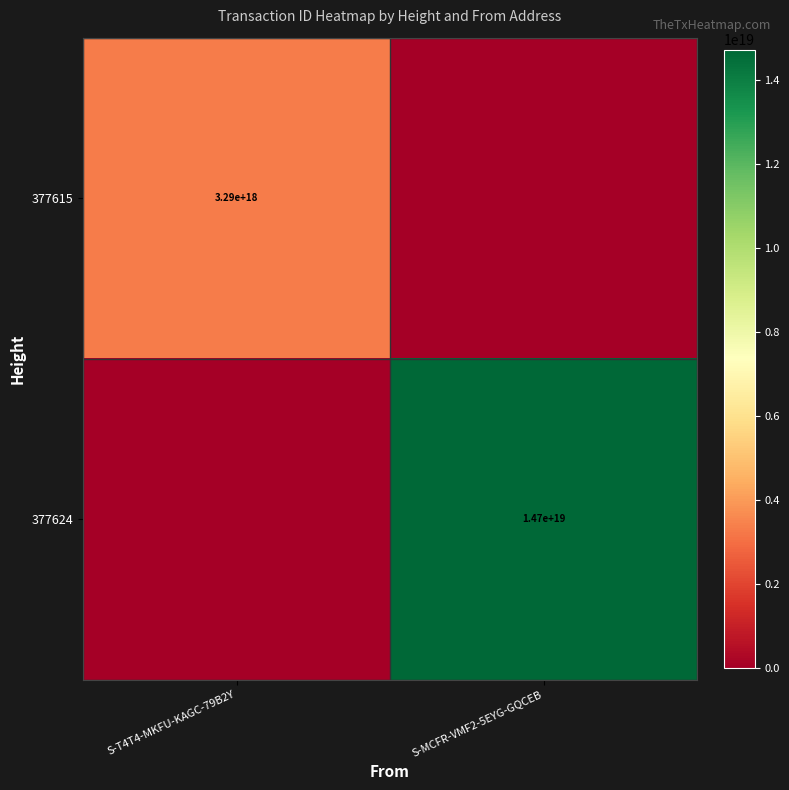

The value of 377615 at S-T4T4-MKFU-KAGC-79B2Y is 2265215352247993088. True or false?

False